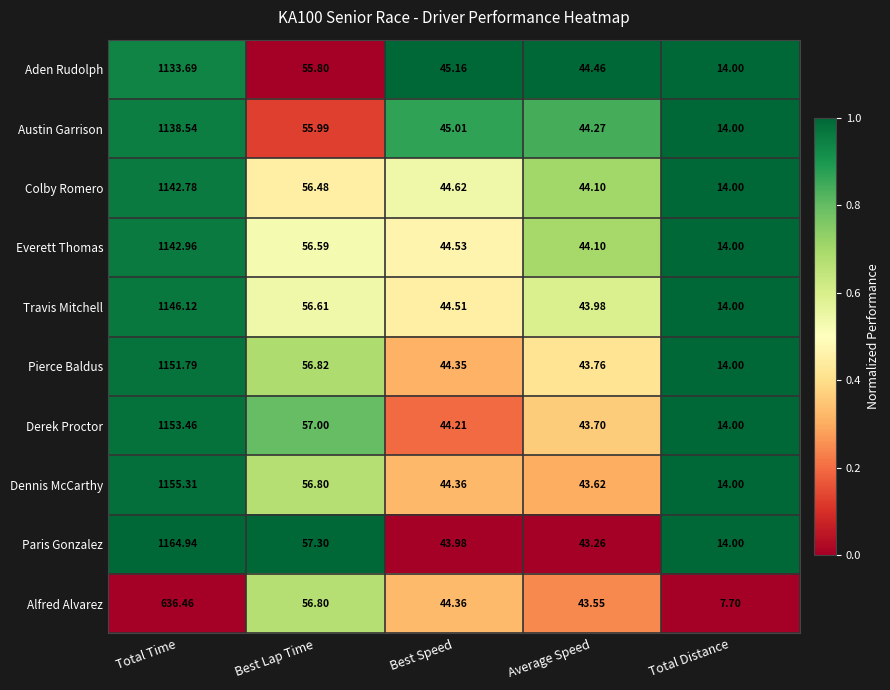

List the series in order of their peak value, lowest first.

Alfred Alvarez, Aden Rudolph, Austin Garrison, Colby Romero, Everett Thomas, Travis Mitchell, Pierce Baldus, Derek Proctor, Dennis McCarthy, Paris Gonzalez